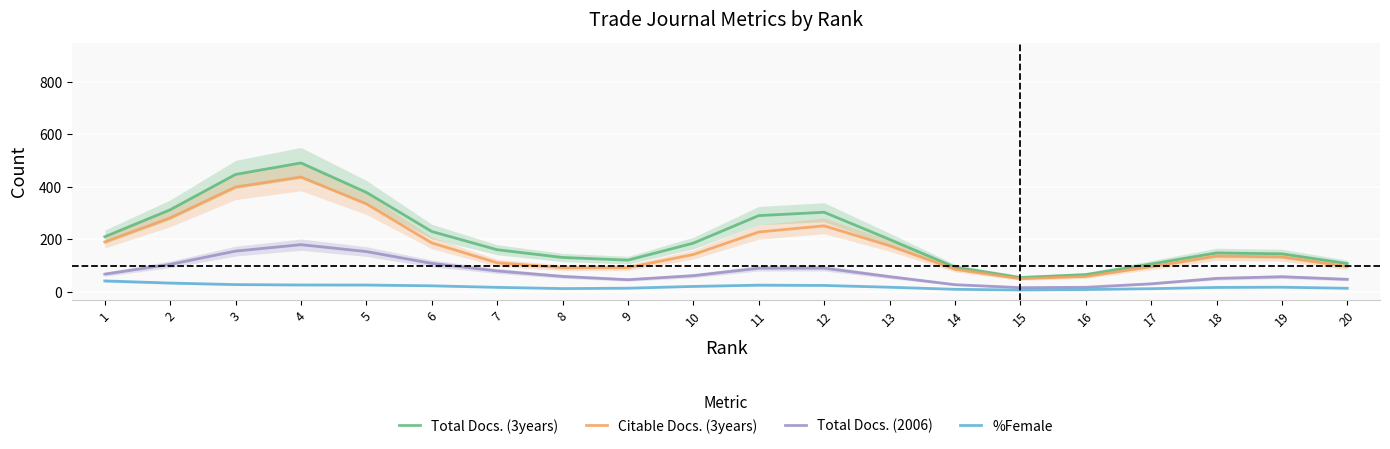

At which label does Total Docs. (3years) reach its peak?

4